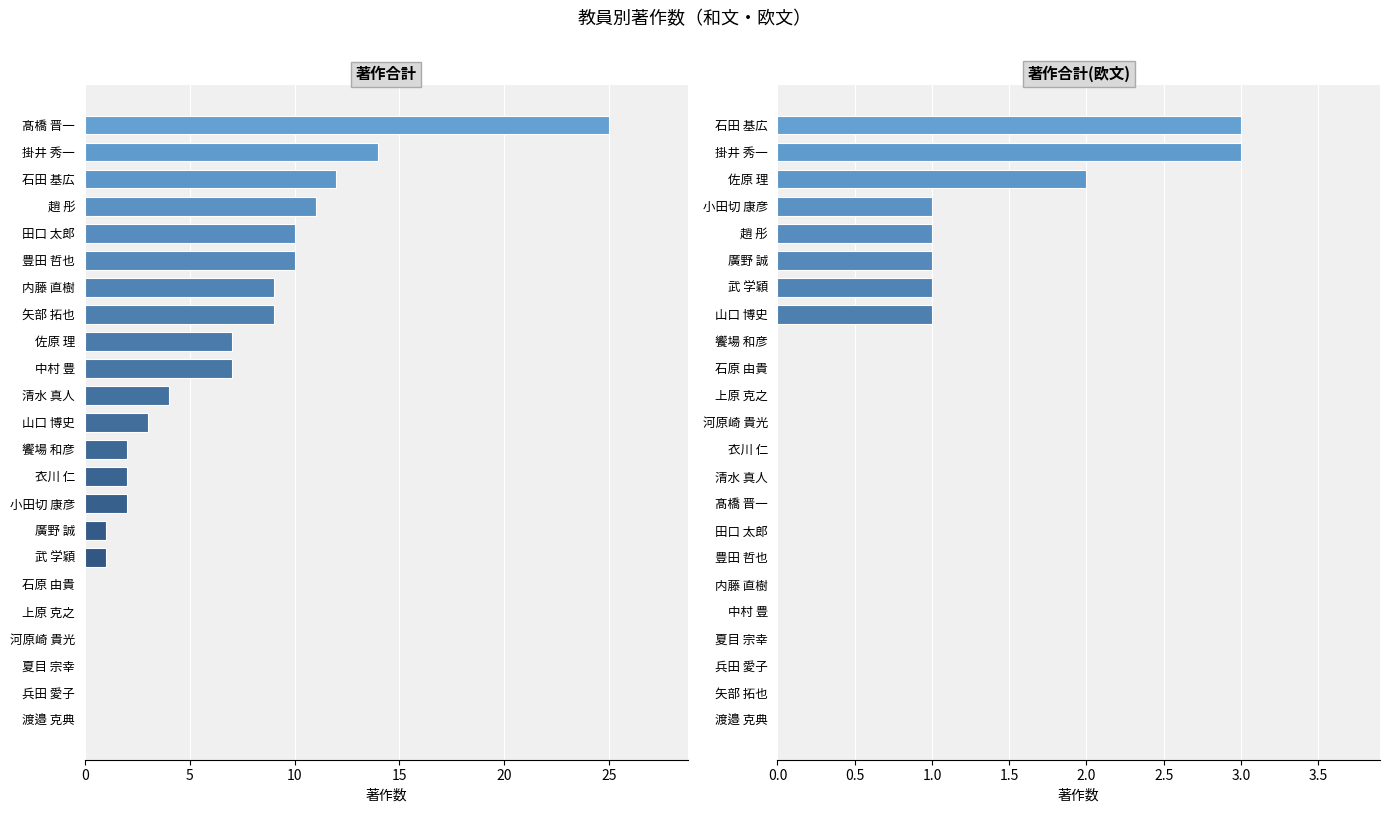

What is the average value of the 著作合計(欧文) series?

1